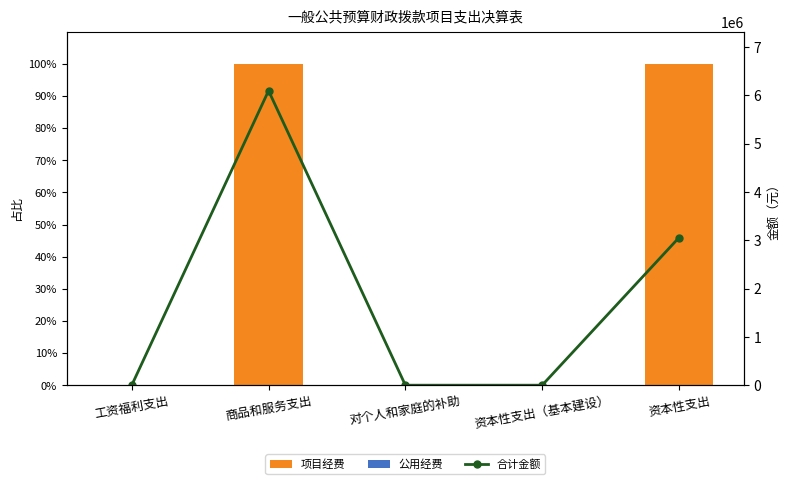

At which category does the chart reach its peak across all series?

商品和服务支出